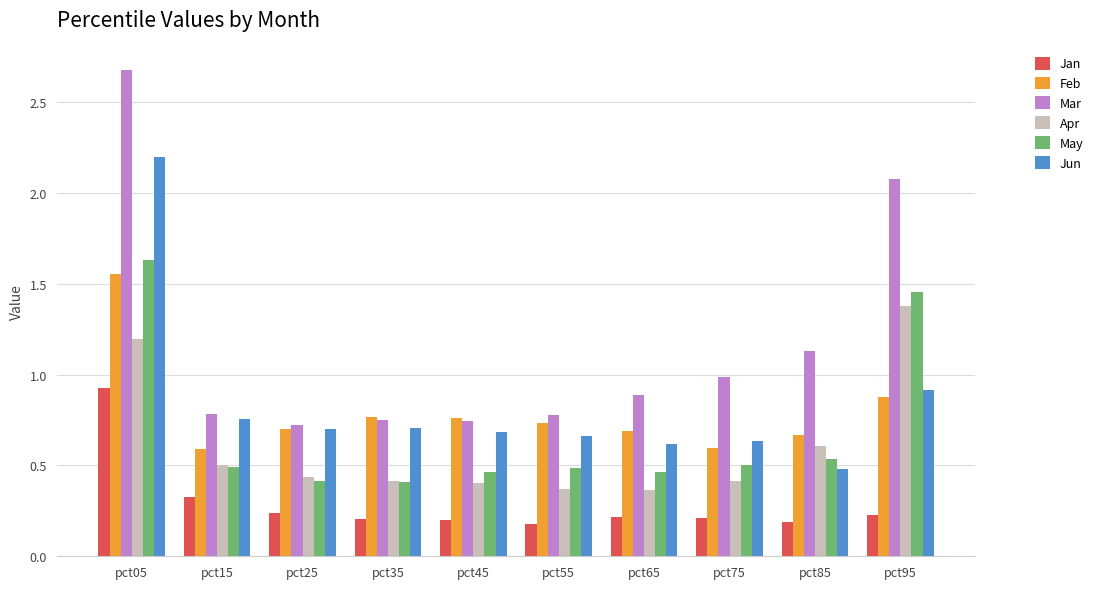

Is it true that Mar equals 0.3 at pct45?

False